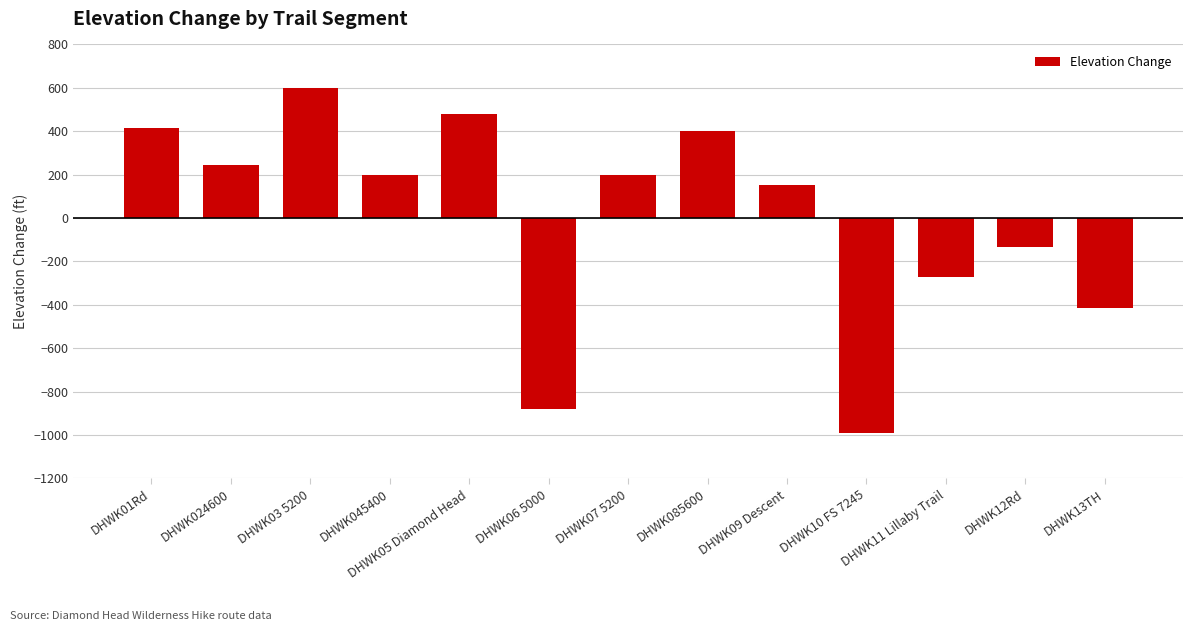

At which label does the data first exceed 200?

DHWK01Rd